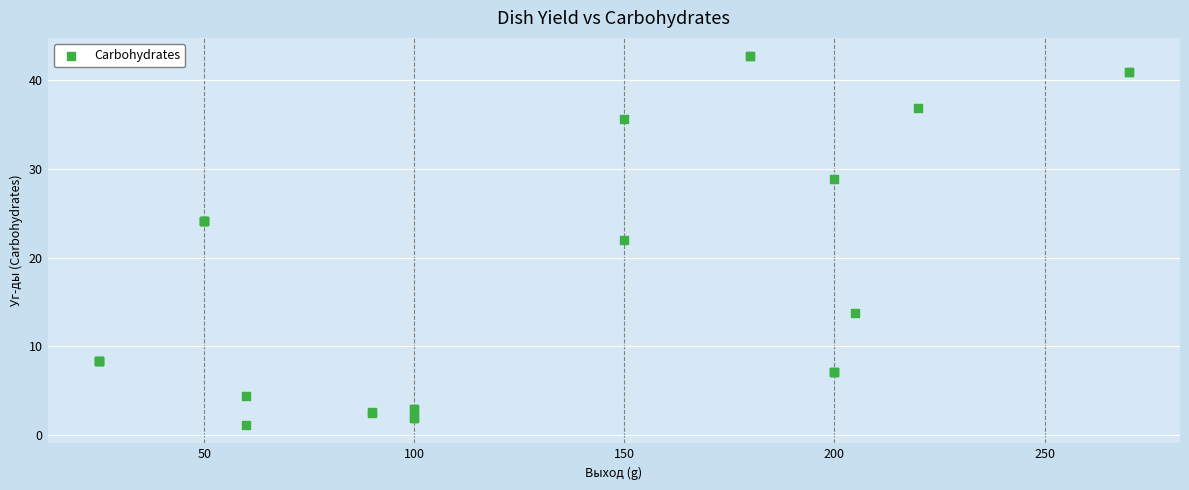

What Y value in the scatter plot is closest to 21?

22.0